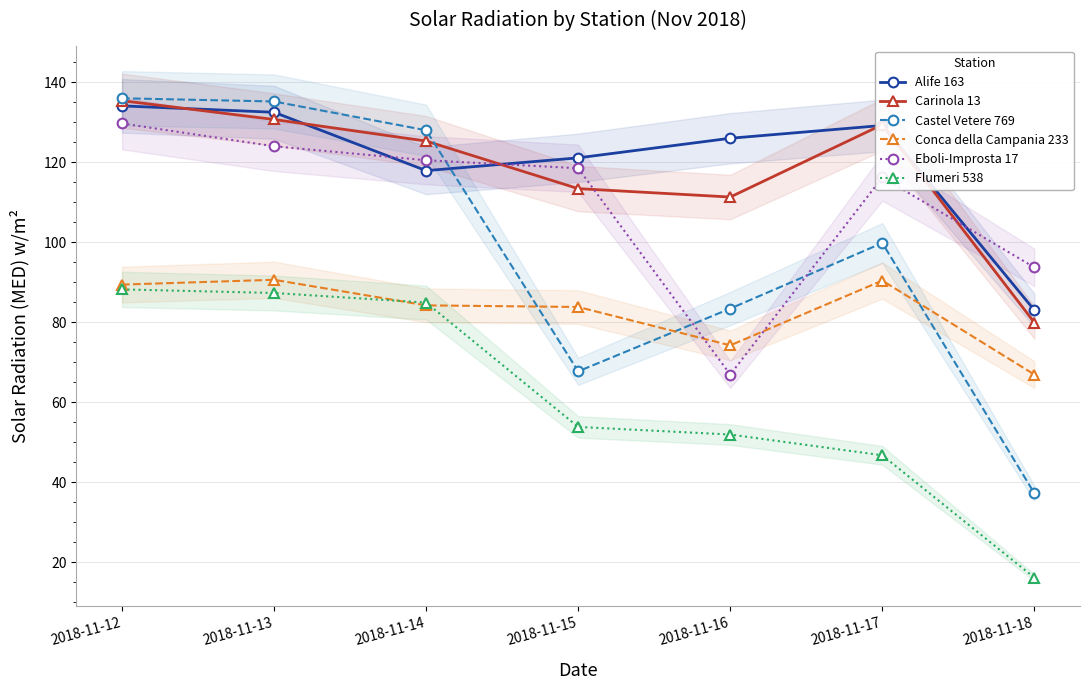

What is the value of the Flumeri 538 point at the 7th from the left?

16.1